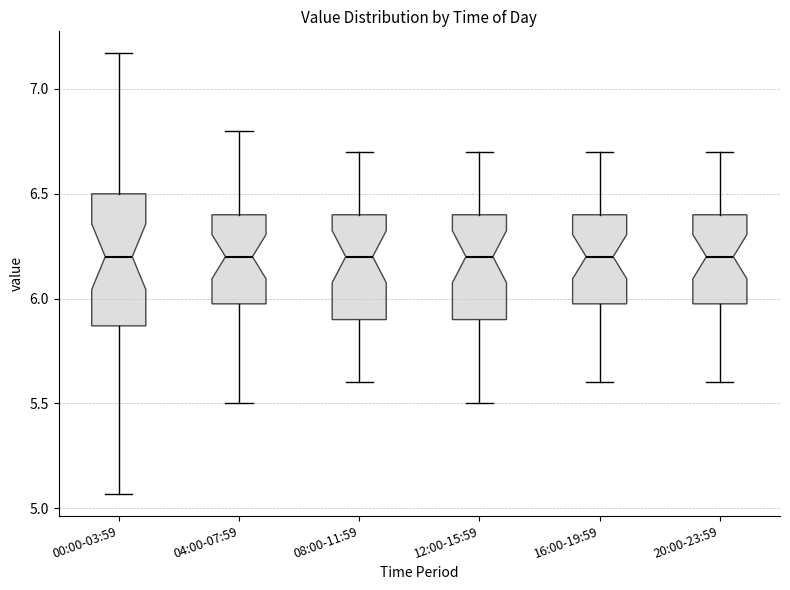

Where is the upper edge of the box for 04:00-07:59 on the y-axis? The values are not printed on the chart, so give them approximately, as read against the axis.

6.40